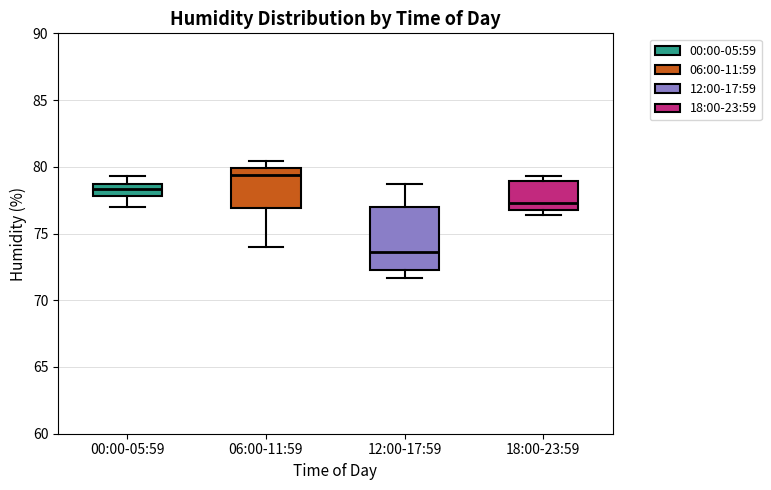

Comparing the boxes themselves (not the whiskers), which one is the tallest?

12:00-17:59